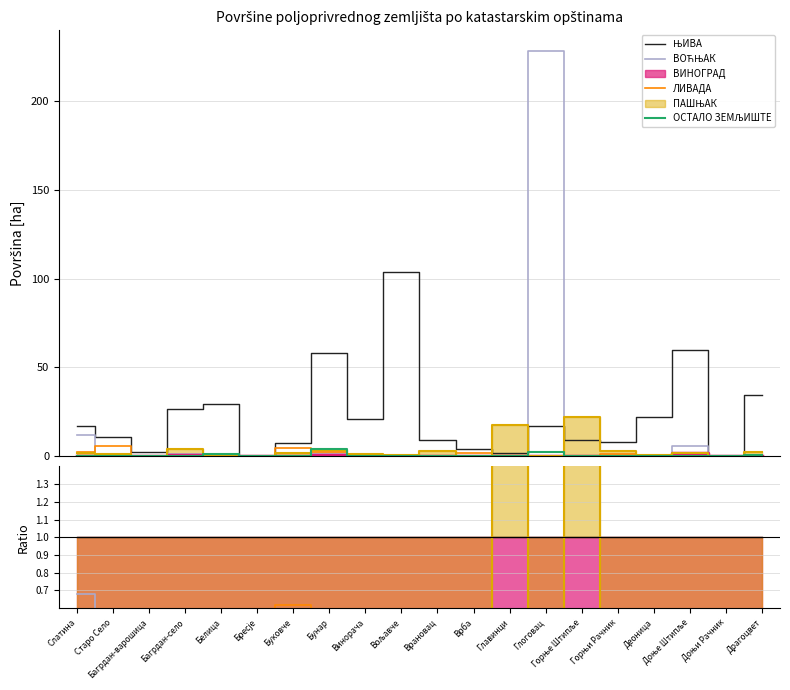

What is the difference between the highest and lowest values at Бресје?

1.0